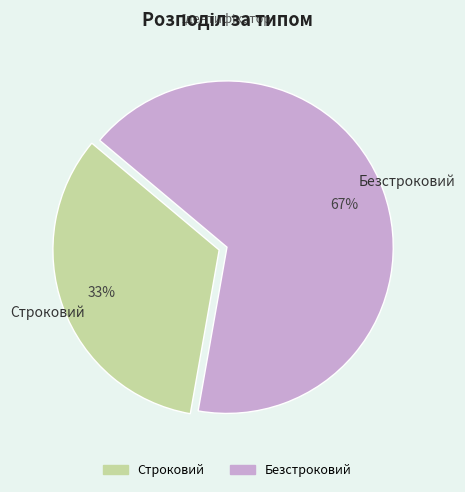

To the nearest percent, what is the combined percentage of Безстроковий and Строковий?

100%